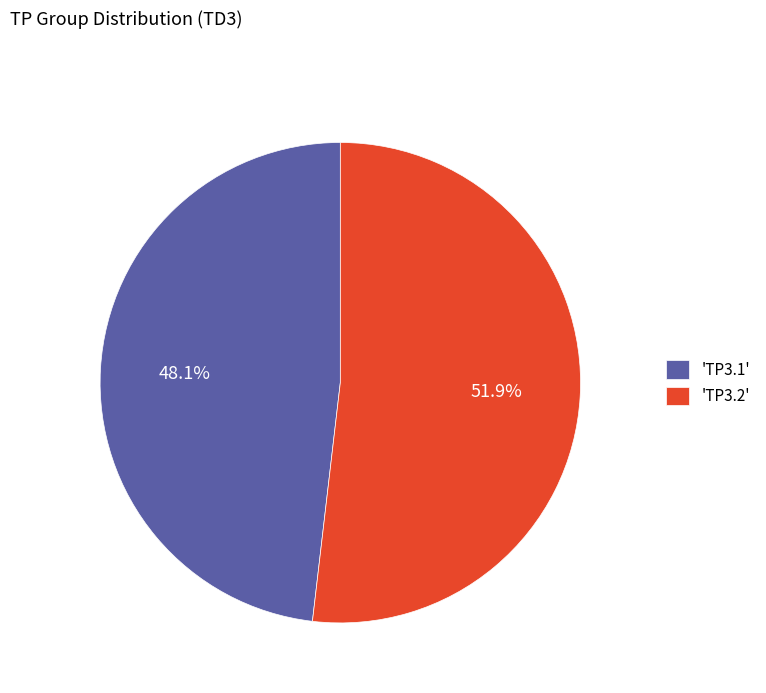

What percentage do 'TP3.2' and 'TP3.1' together represent?

100.0%